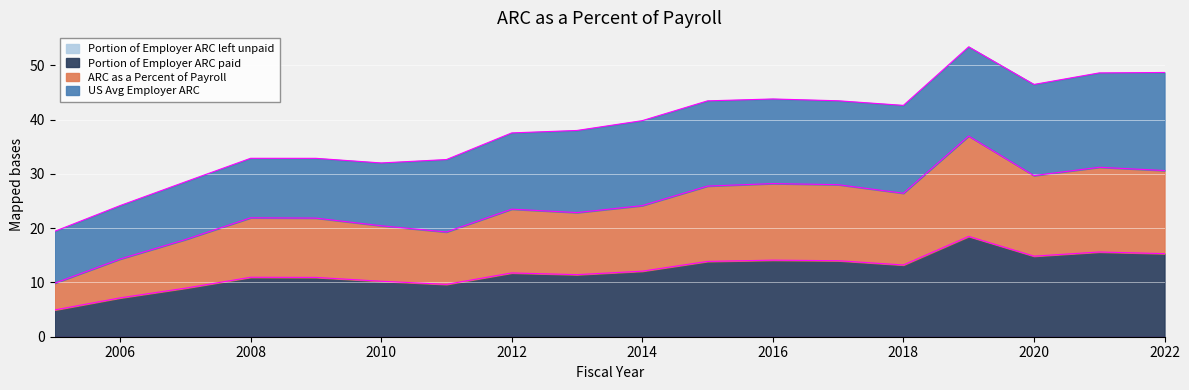

The Portion of Employer ARC paid series shows 11.4 at 2013. True or false?

True